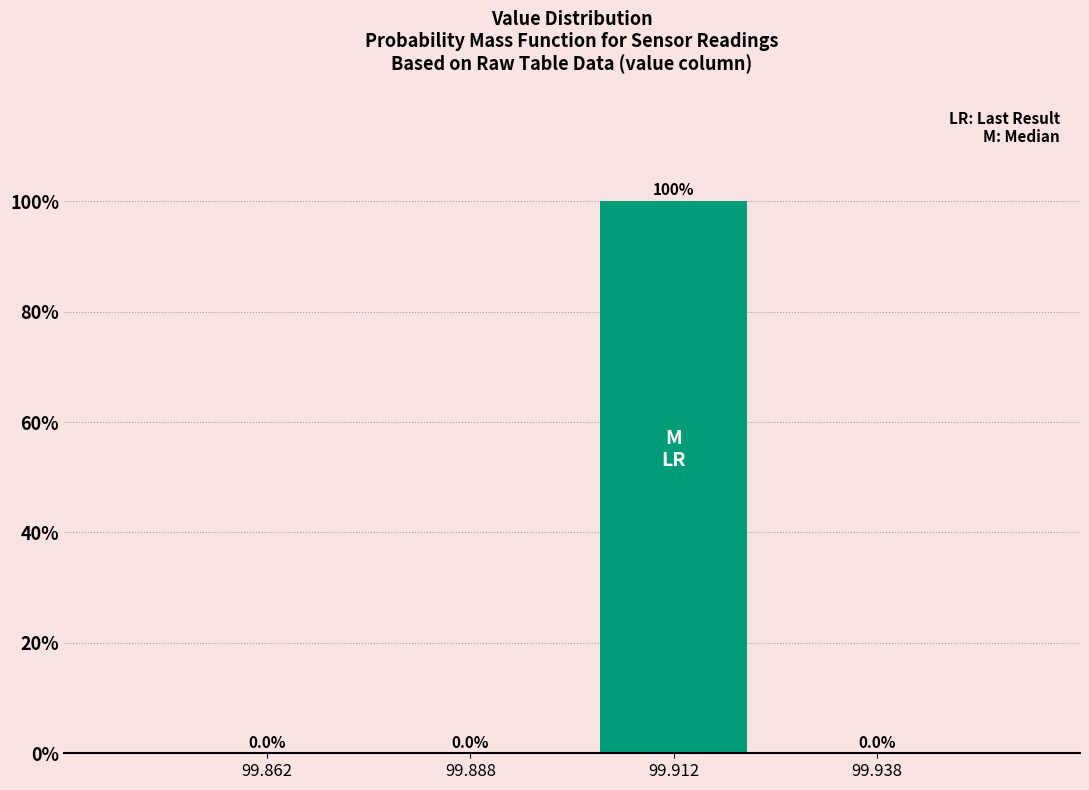

Which range on the x-axis has the tallest bar?

99.900 to 99.925